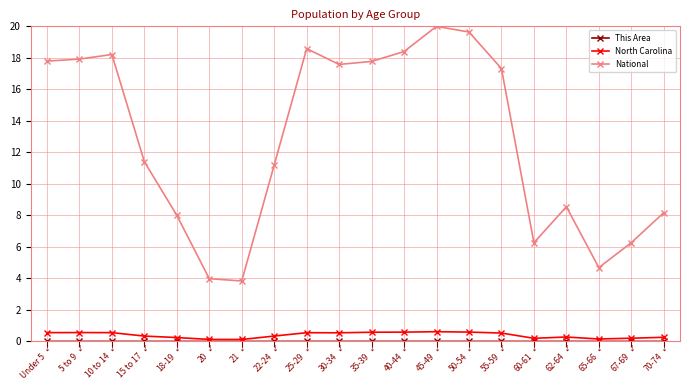

What is the value of the National point at the 12th from the left?

18.4